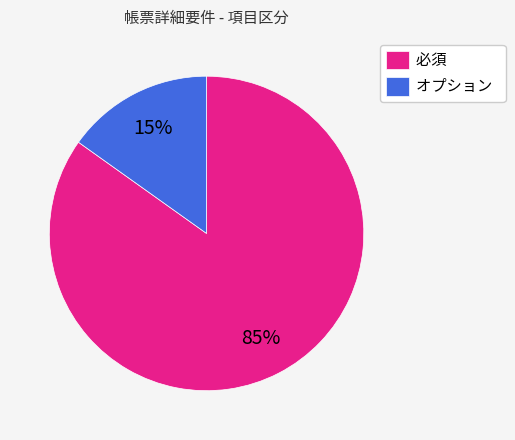

Approximately how many times larger is the value at オプション compared to 必須?

0.2